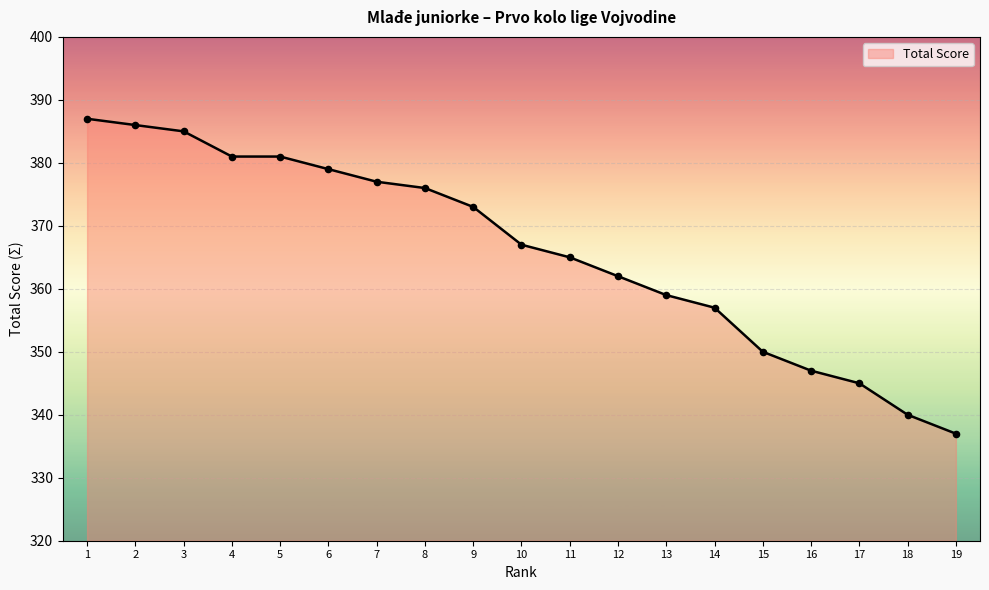

Which has a higher value, 12 or 15?

12